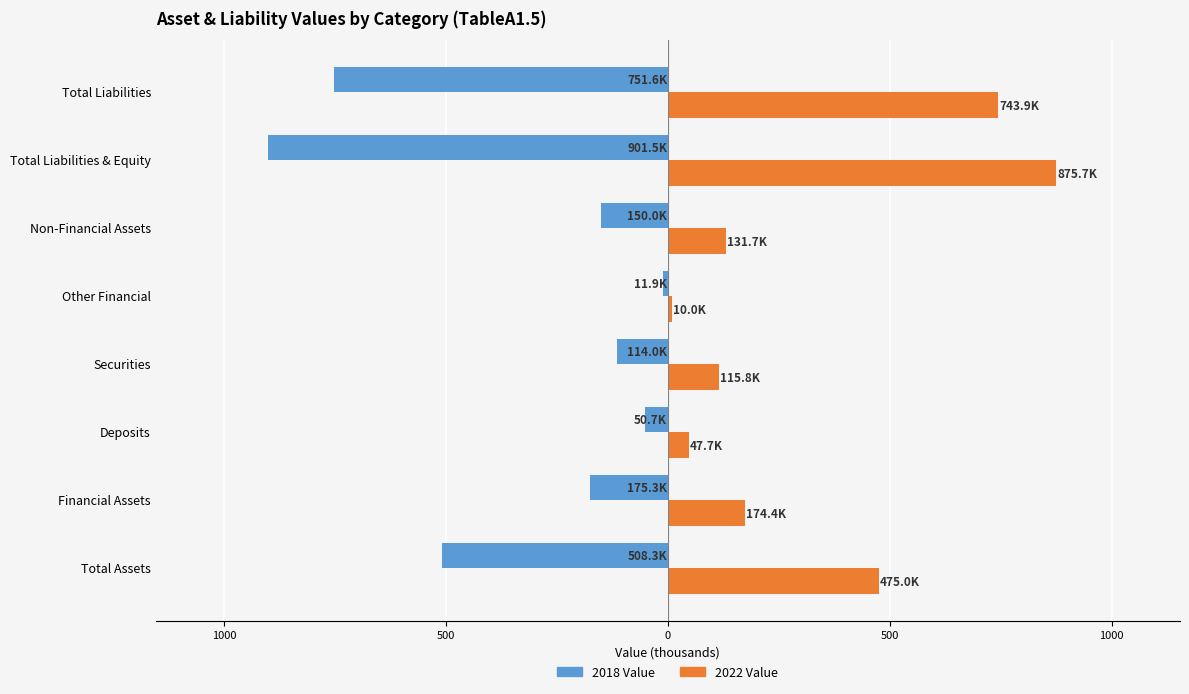

What is the value of the 2018 Value bar at the 1st from the left?

-508.3